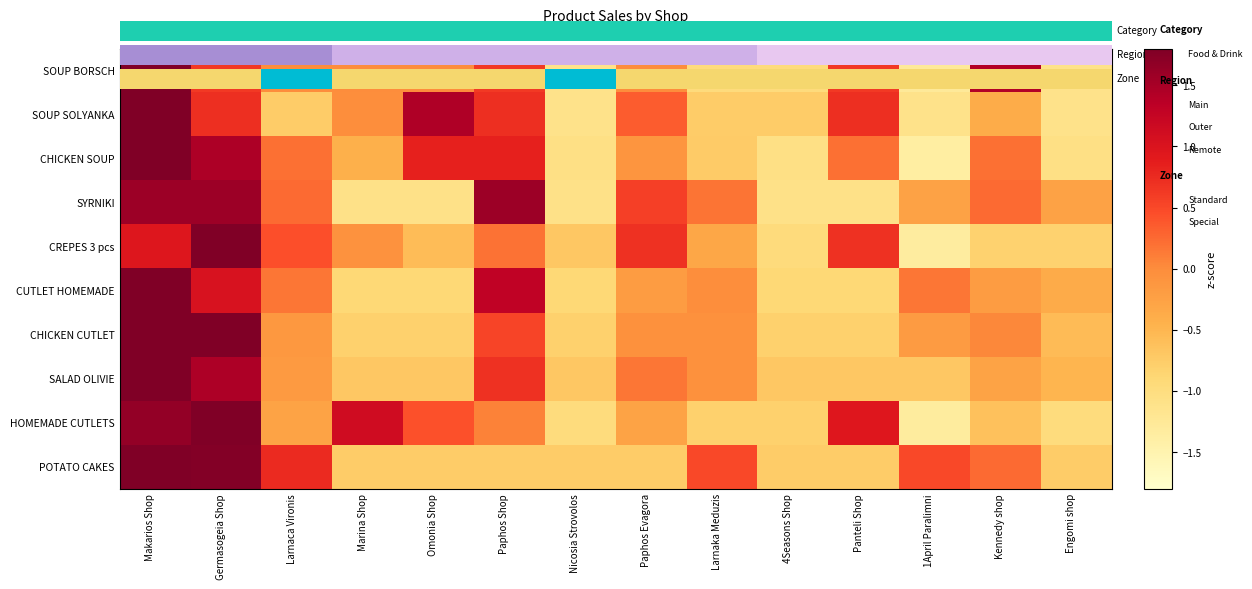

How many data points in CUTLET HOMEMADE are above 0?

5